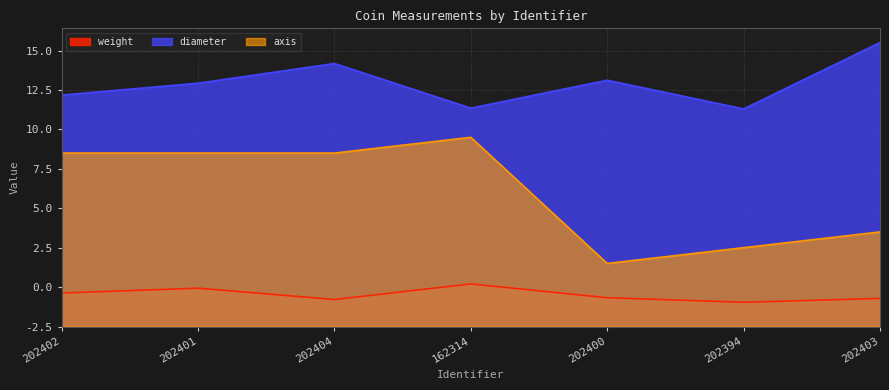

Reading left to right, transcribe all the data shown in this chart.

weight: 2.1	2.4	1.7	2.7	1.8	1.5	1.8
diameter: 14.7	15.4	16.7	13.8	15.6	13.8	18.0
axis: 11.0	11.0	11.0	12.0	4.0	5.0	6.0